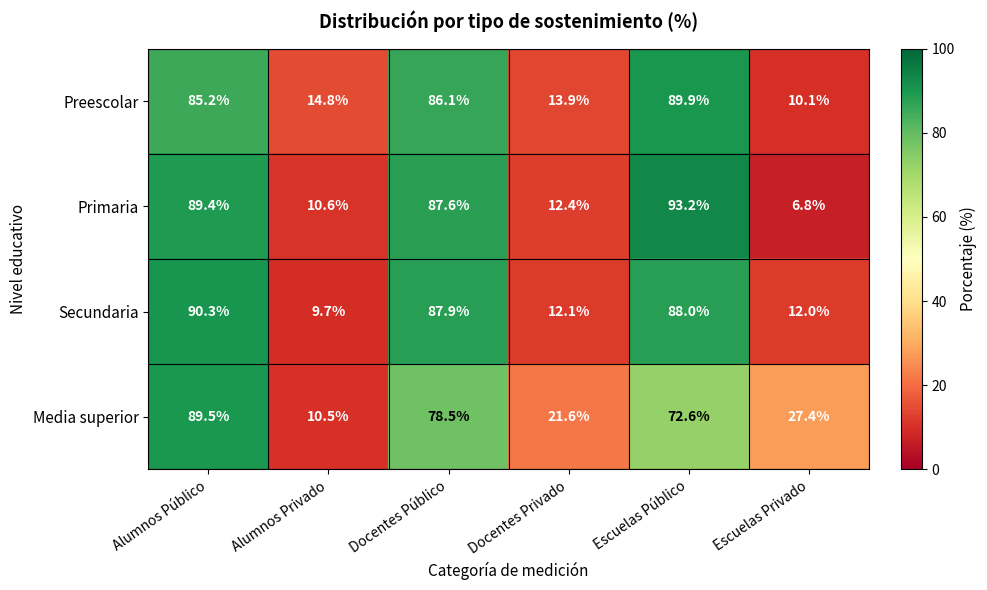

List the series in order of their peak value, lowest first.

Media superior, Preescolar, Secundaria, Primaria